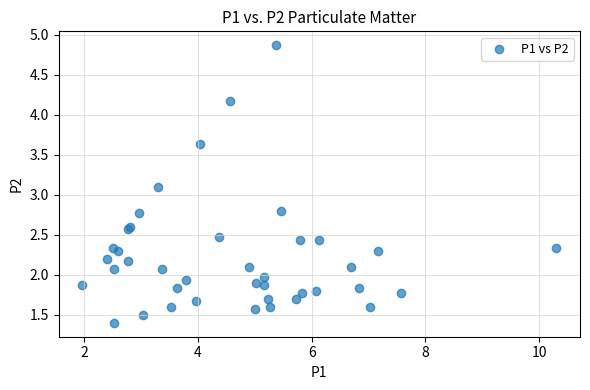

What Y value in the scatter plot is closest to 3?

3.1